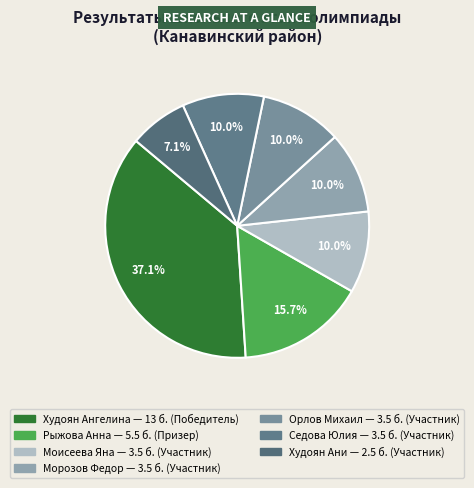

Which slice is the largest?

Худоян Ангелина